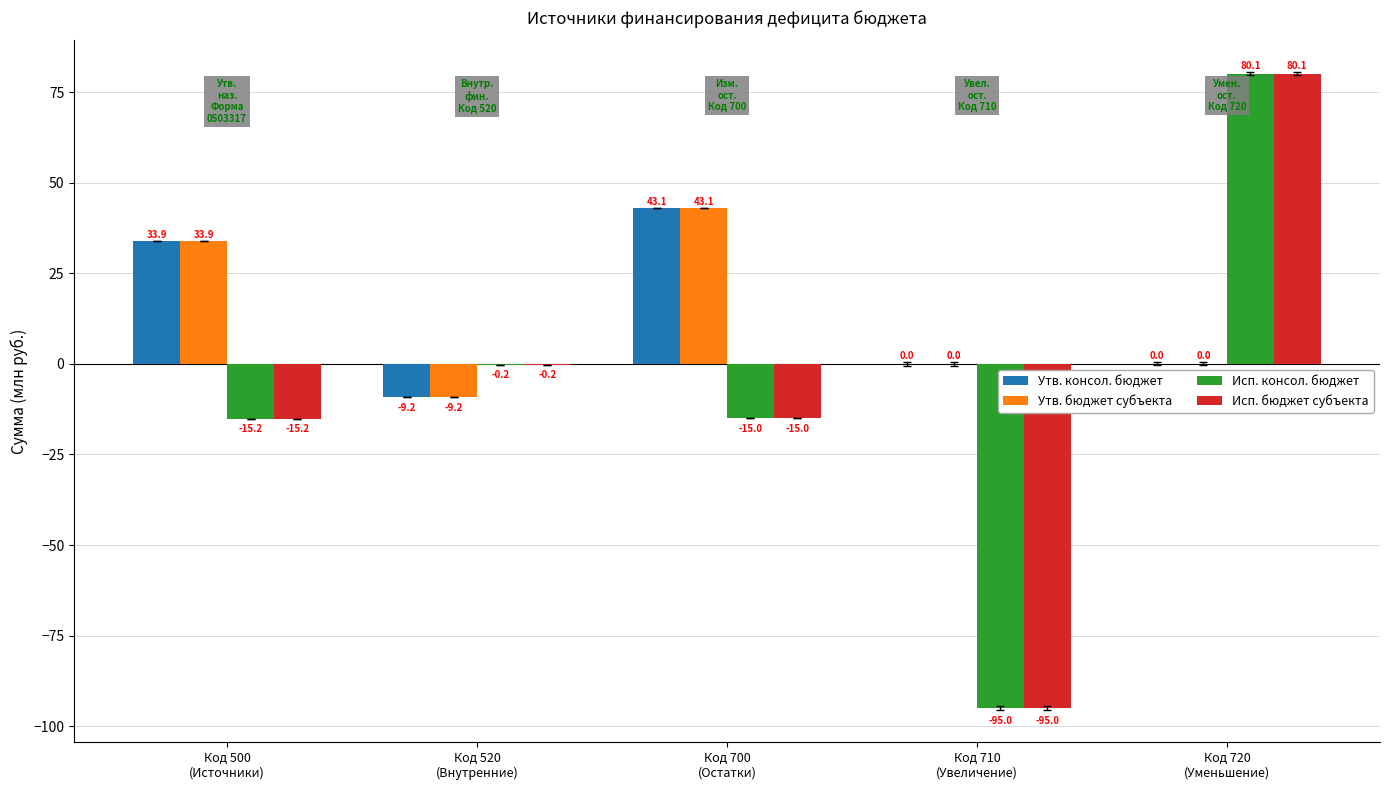

Reading left to right, list all the values displayed in this chart.

Утв. консол. бюджет: Код 500
(Источники)=33.9	Код 520
(Внутренние)=-9.2	Код 700
(Остатки)=43.1	Код 710
(Увеличение)=0.0	Код 720
(Уменьшение)=0.0
Утв. бюджет субъекта: Код 500
(Источники)=33.9	Код 520
(Внутренние)=-9.2	Код 700
(Остатки)=43.1	Код 710
(Увеличение)=0.0	Код 720
(Уменьшение)=0.0
Исп. консол. бюджет: Код 500
(Источники)=-15.2	Код 520
(Внутренние)=-0.2	Код 700
(Остатки)=-15.0	Код 710
(Увеличение)=-95.0	Код 720
(Уменьшение)=80.1
Исп. бюджет субъекта: Код 500
(Источники)=-15.2	Код 520
(Внутренние)=-0.2	Код 700
(Остатки)=-15.0	Код 710
(Увеличение)=-95.0	Код 720
(Уменьшение)=80.1